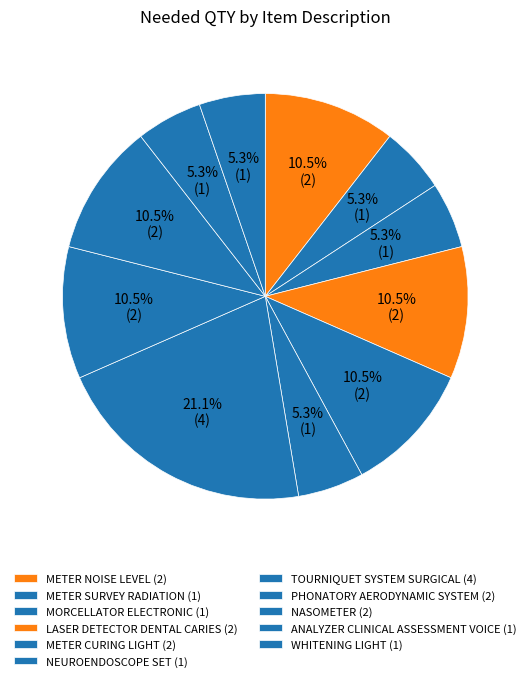

Is there any slice that represents more than half of the pie?

No